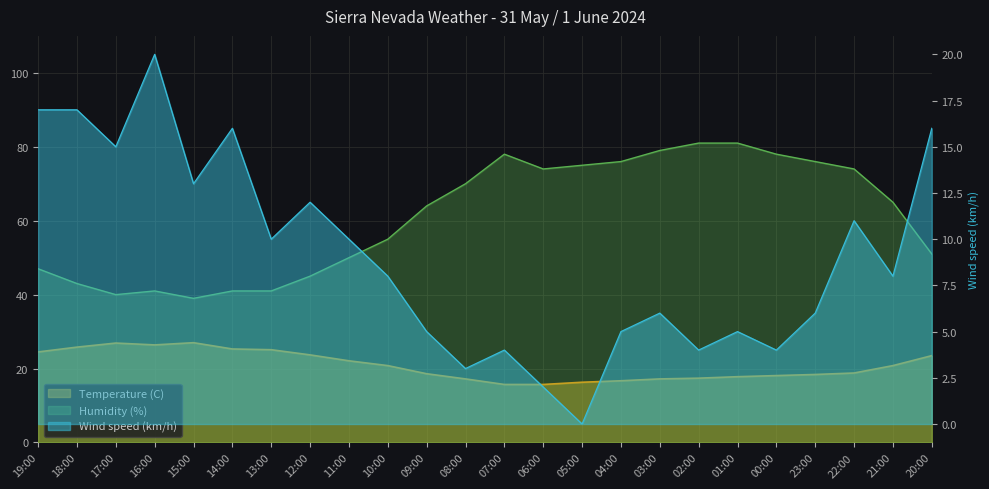

How many distinct data groups are displayed?

3